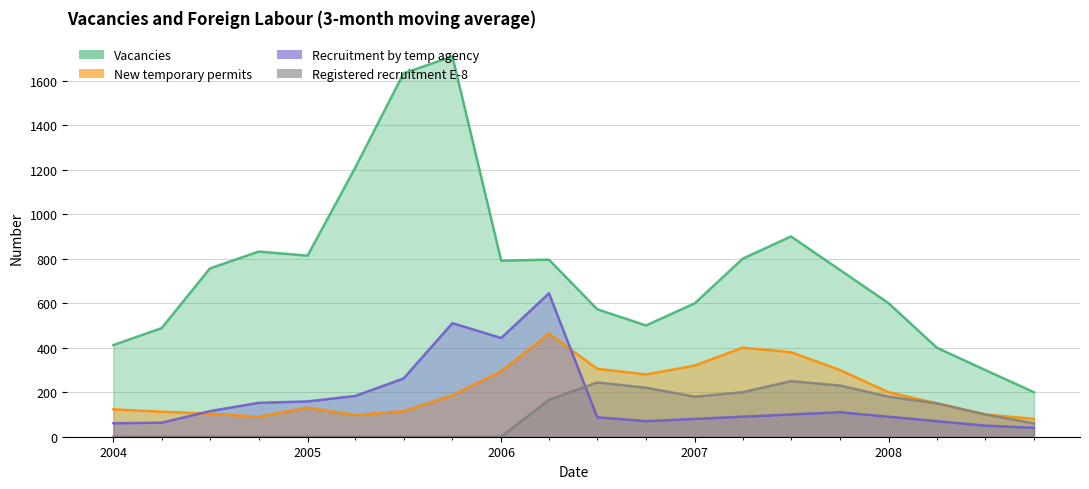

True or false: New temporary permits has more than 2 points higher than both neighbors.

True